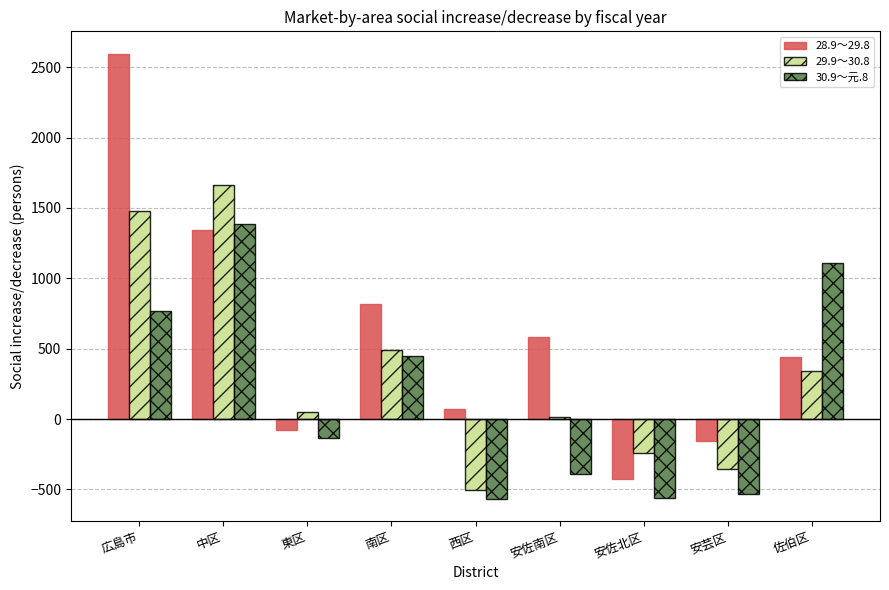

Rank the series by their average value, from highest to lowest.

28.9～29.8, 29.9～30.8, 30.9～元.8